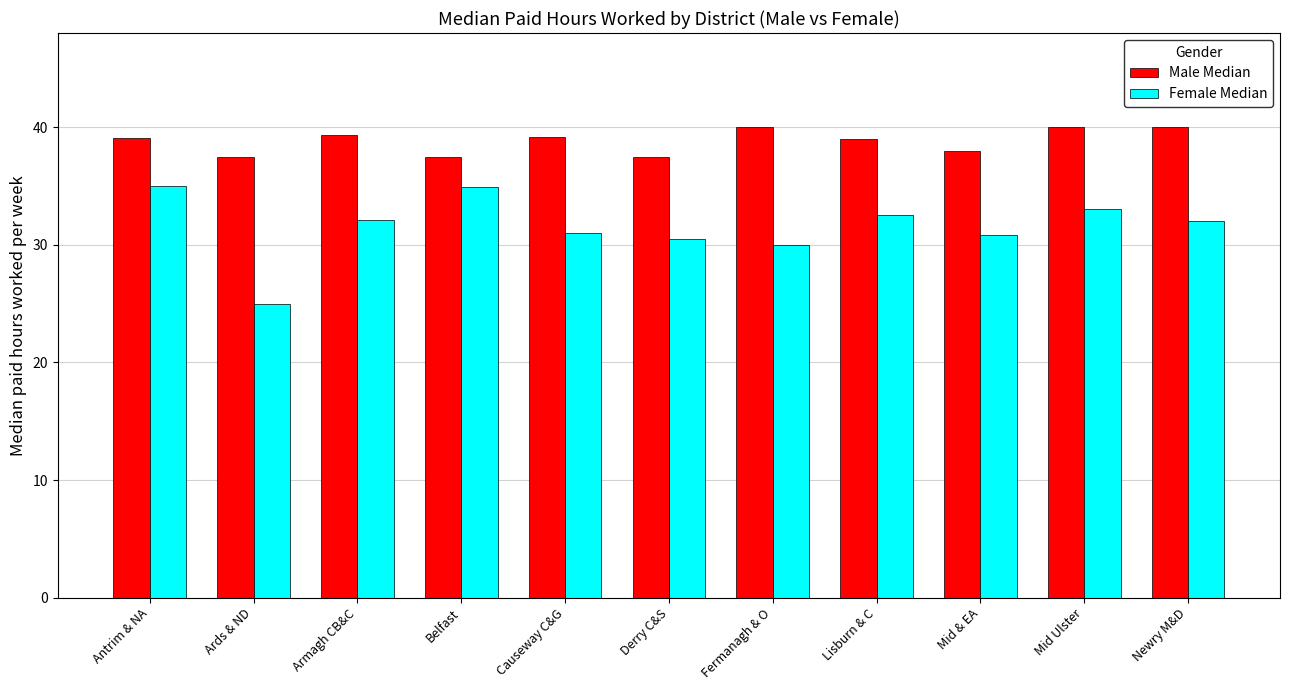

Rank the series at Fermanagh & O from highest to lowest value.

Male Median, Female Median